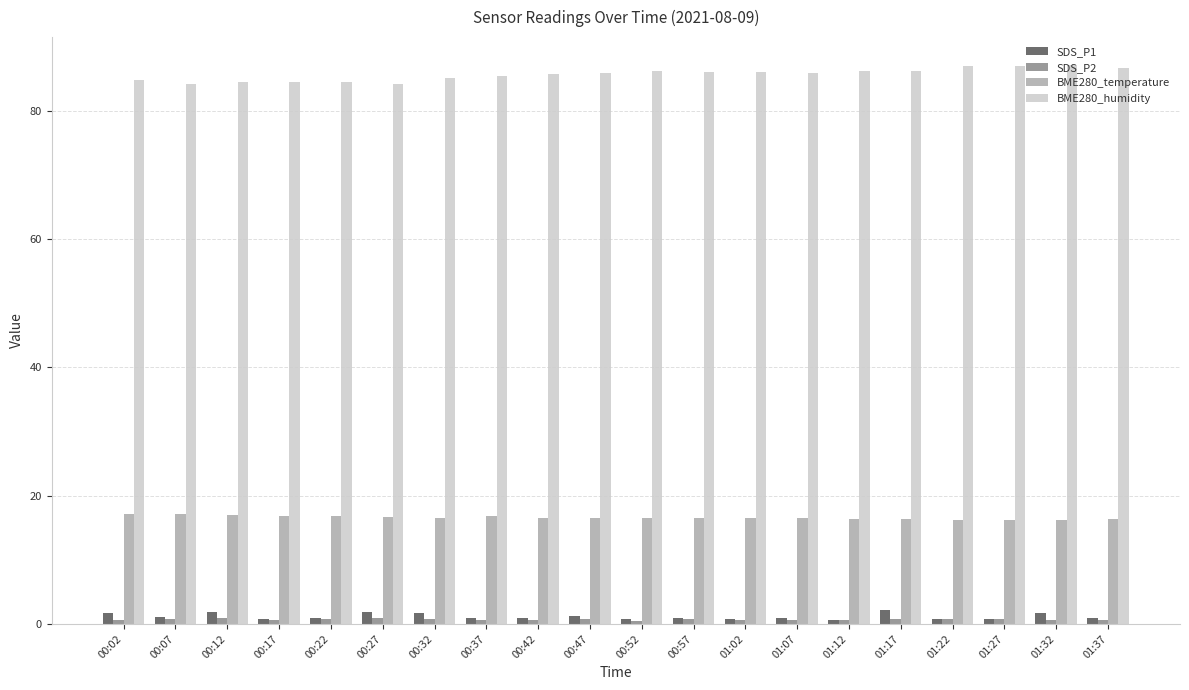

What is the greatest value displayed?

87.1